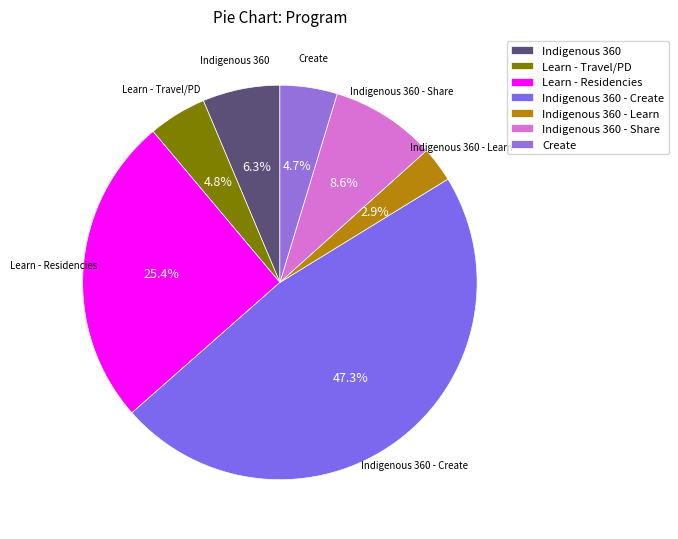

What percentage do Indigenous 360 - Learn and Indigenous 360 together represent?

9.2%